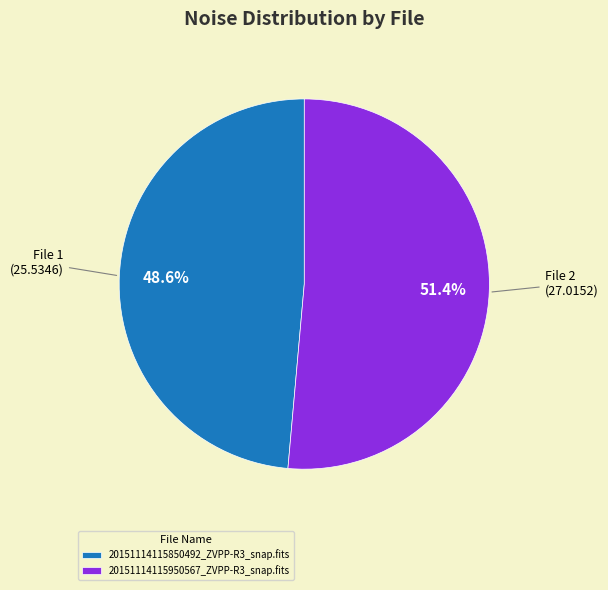

What is the total percentage of 20151114115850492_ZVPP-R3_snap.fits and 20151114115950567_ZVPP-R3_snap.fits?

100.0%